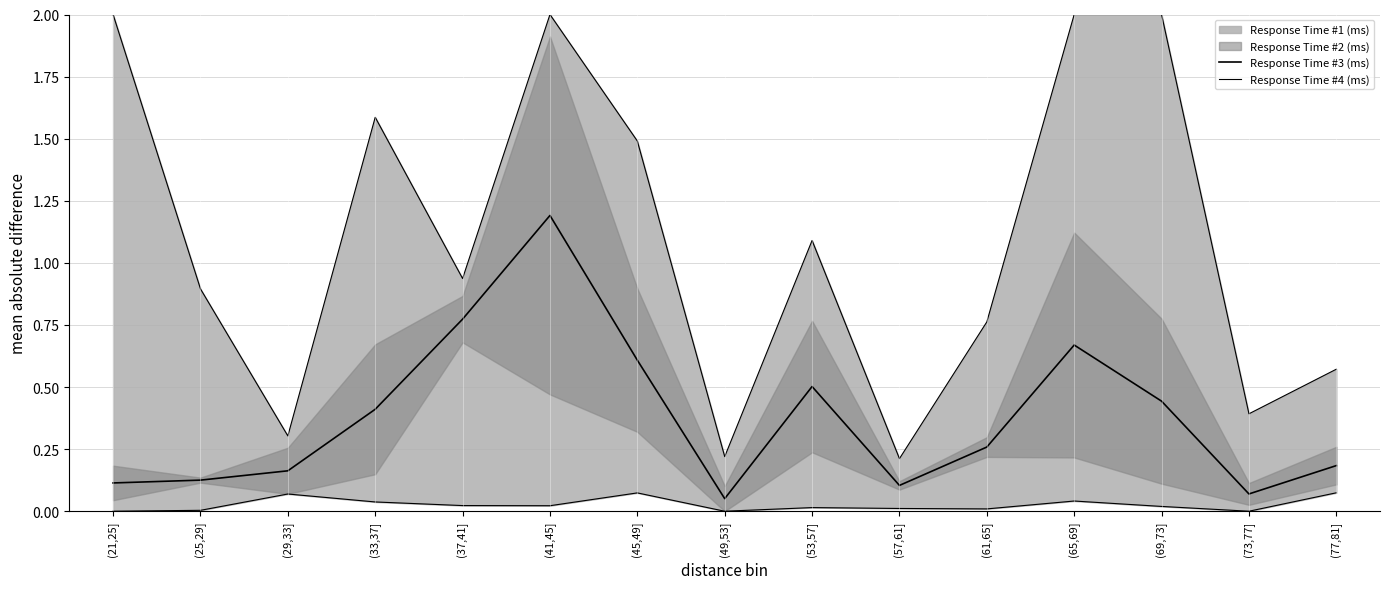

What is the label of the 10th point from the left?

(57,61]